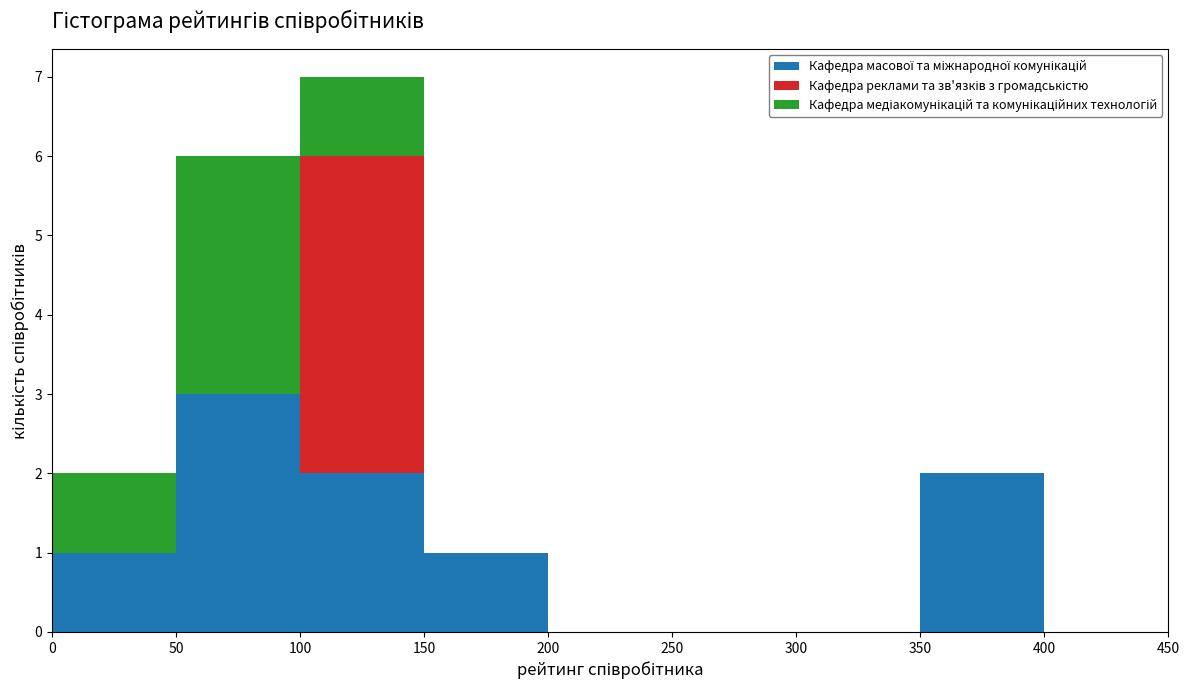

Which range on the x-axis has the tallest stacked bar (by total height)?

100 to 150